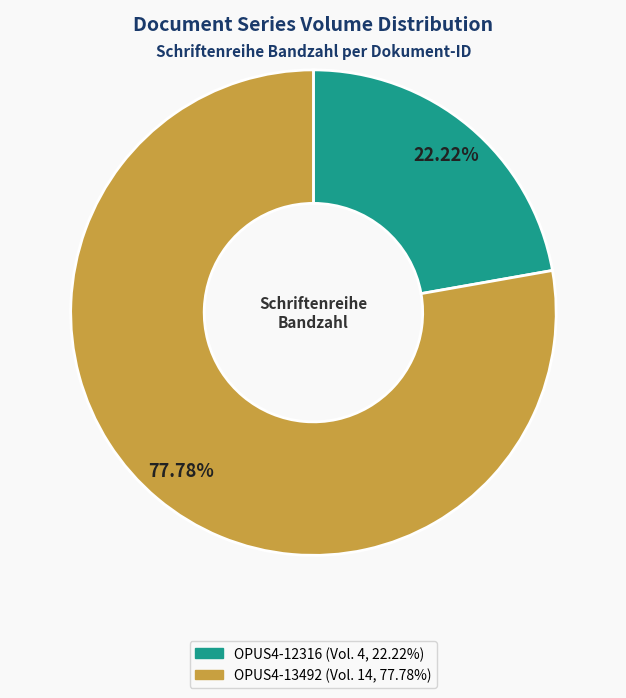

Is OPUS4-12316 the majority of the pie?

No